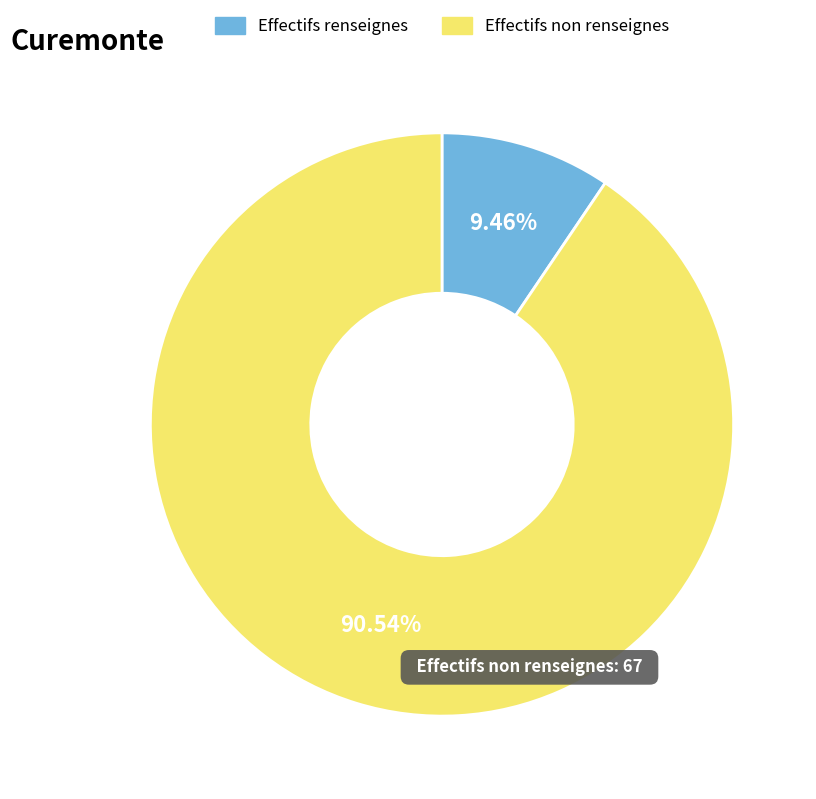

Between Effectifs non renseignes and Effectifs renseignes, which is larger?

Effectifs non renseignes